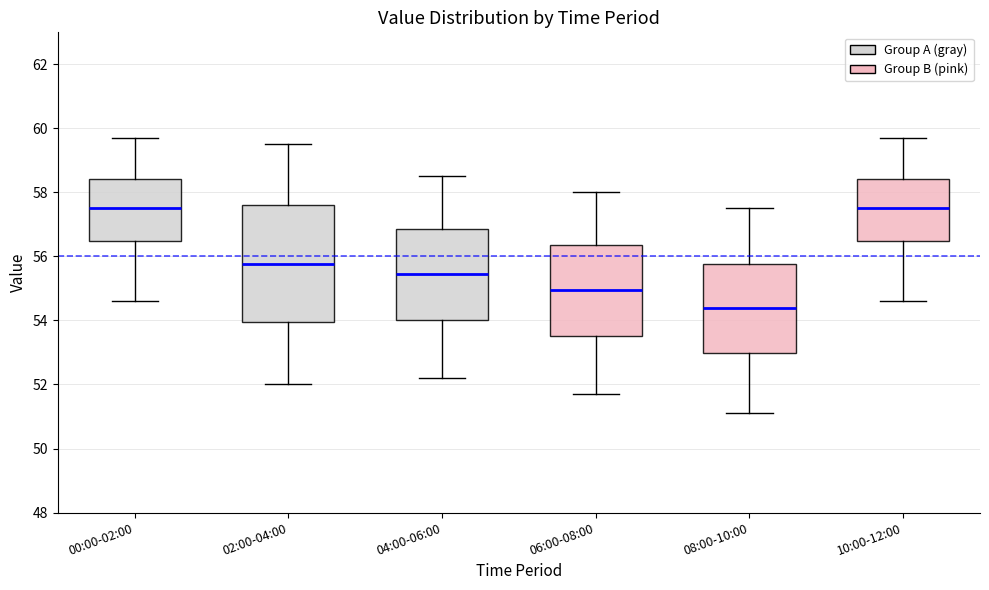

Which box is the tallest, from its lower edge to its upper edge?

02:00-04:00